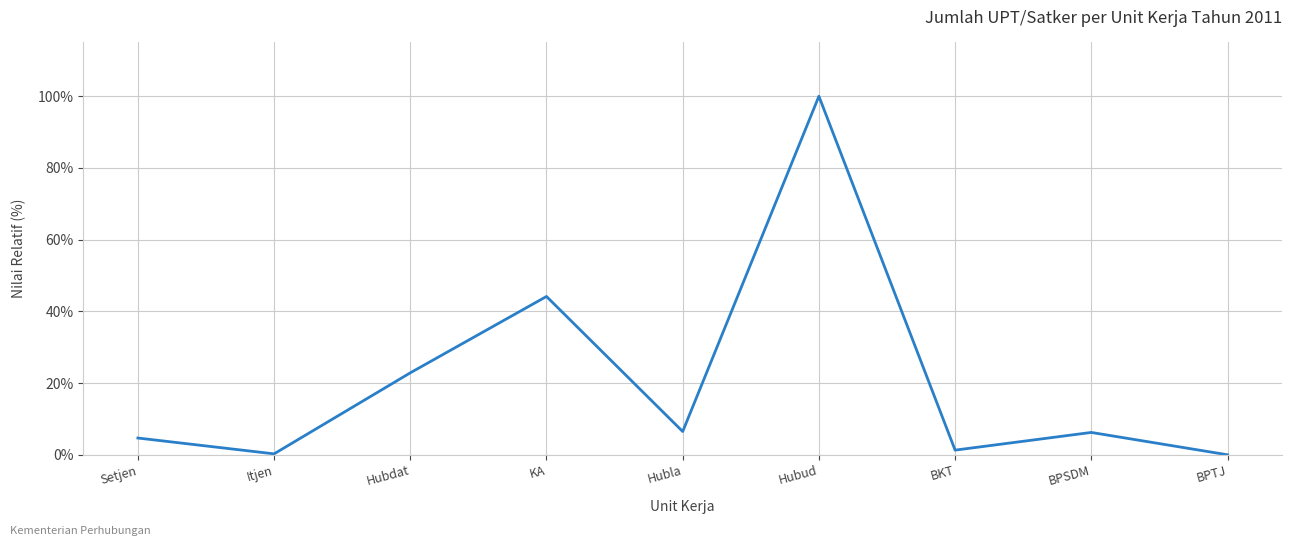

What position from the left is BKT?

7